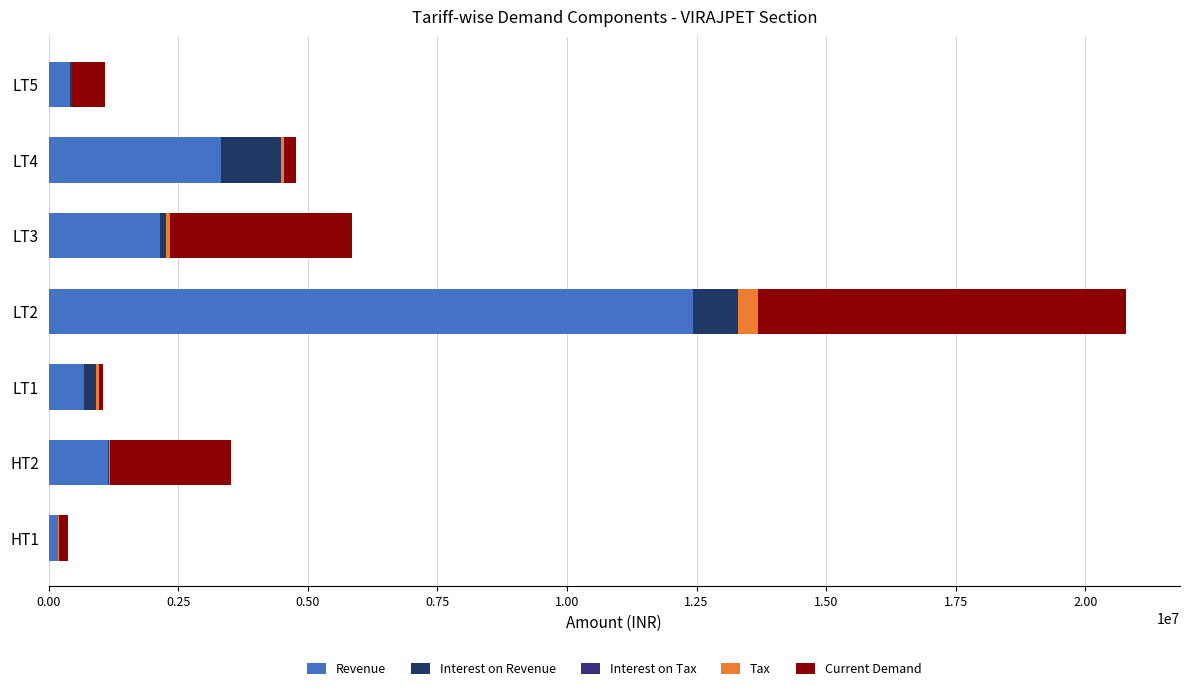

What is the value of the Current Demand bar at the 3rd from the left?

72903.8